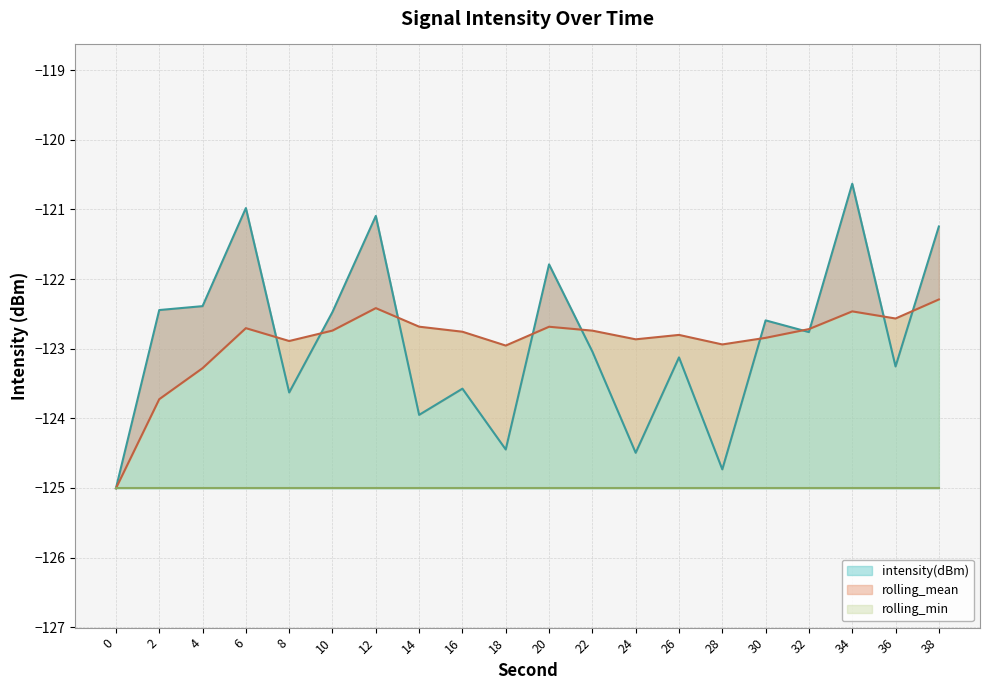

What is the sum of all intensity(dBm) values?

-2457.7